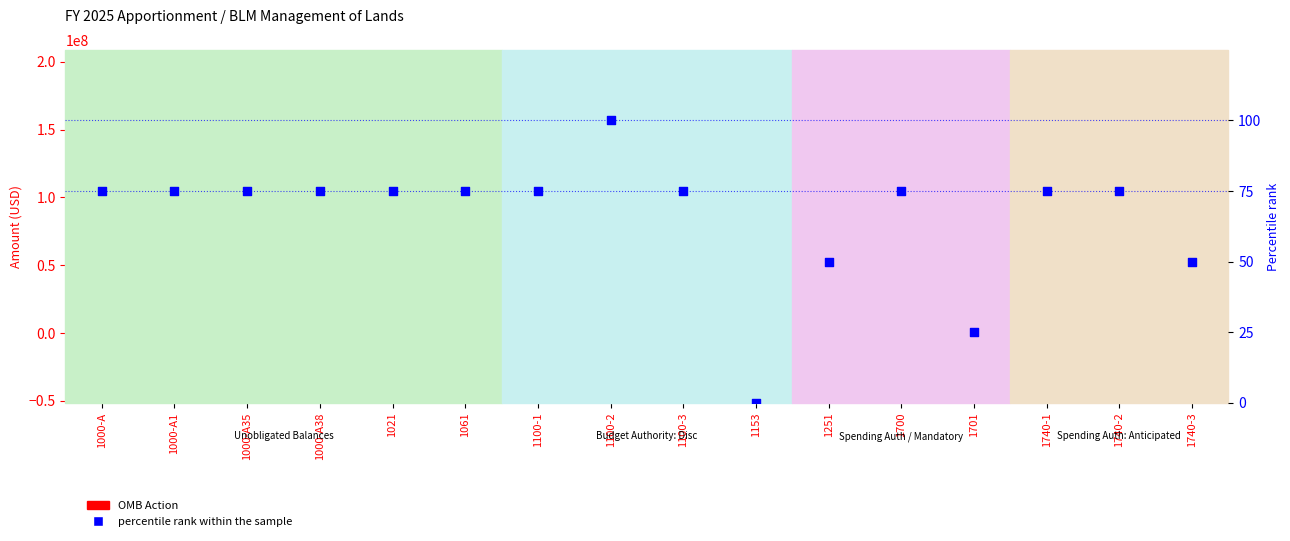

Which series contains the lowest Y value?

OMB Action